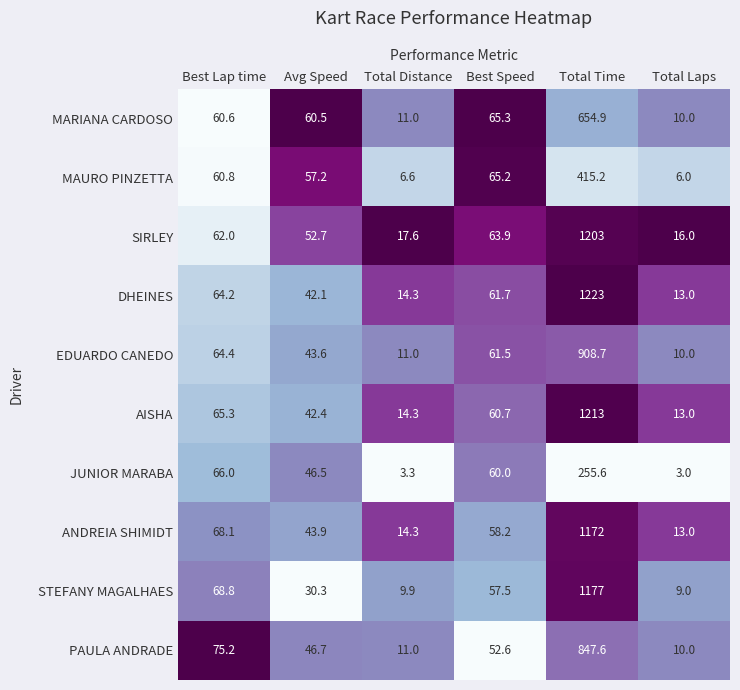

How many data points does each series have?

6